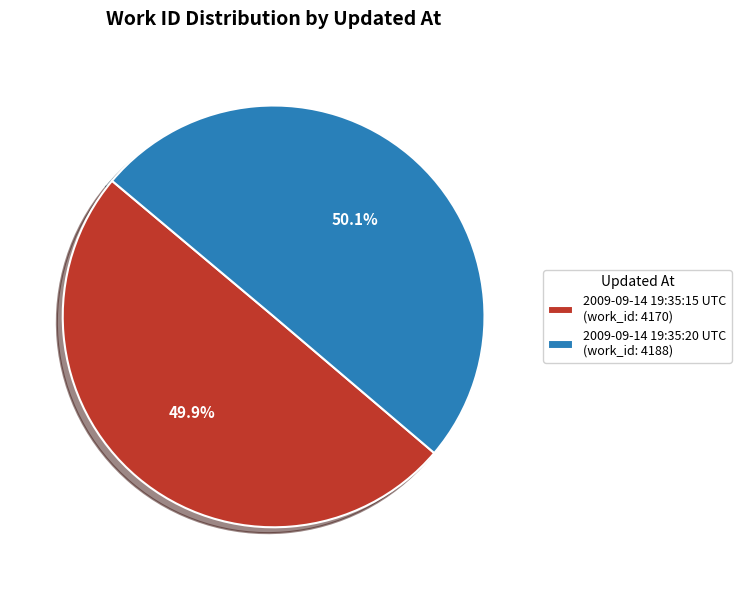

Do 2009-09-14 19:35:20 UTC and 2009-09-14 19:35:15 UTC together represent more than half of the pie?

Yes